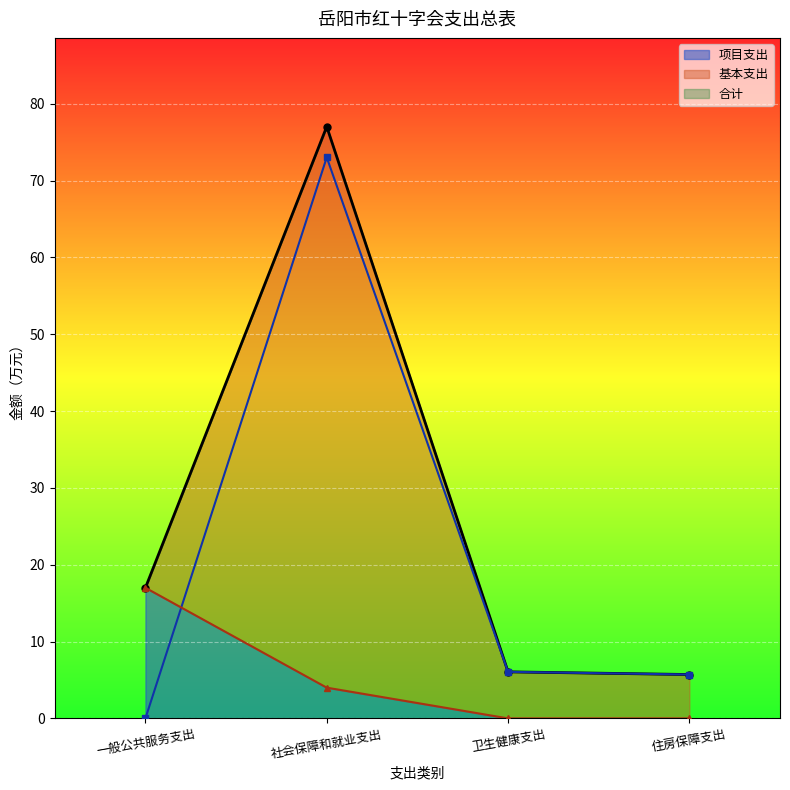

Is it true that 基本支出 equals 6.1 at 卫生健康支出?

True